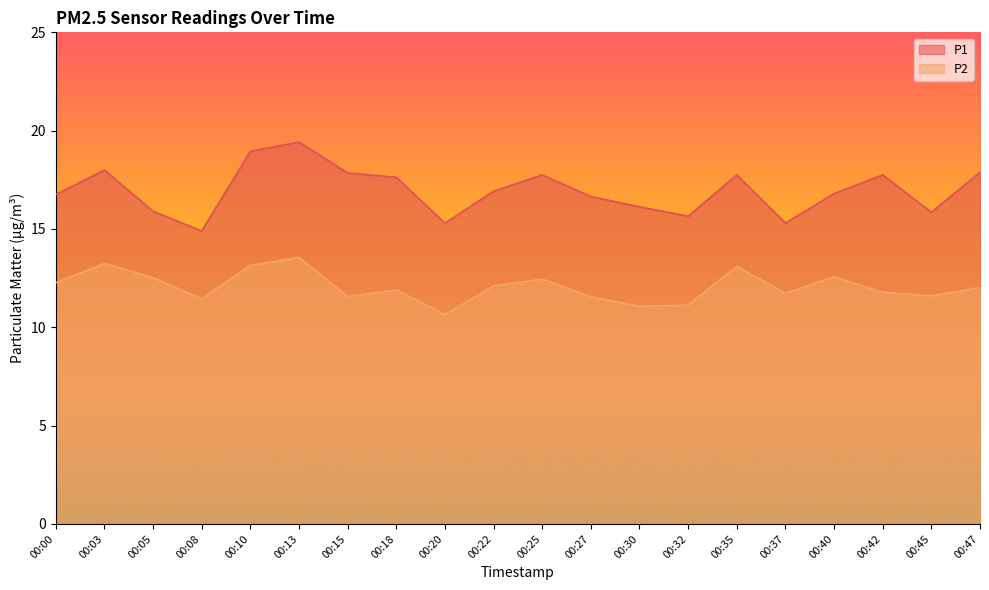

What are all the series names shown in the legend?

P1, P2